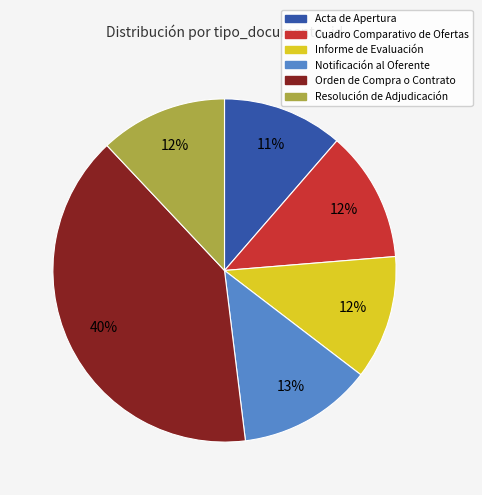

What is the largest slice in the pie chart?

Orden de Compra o Contrato